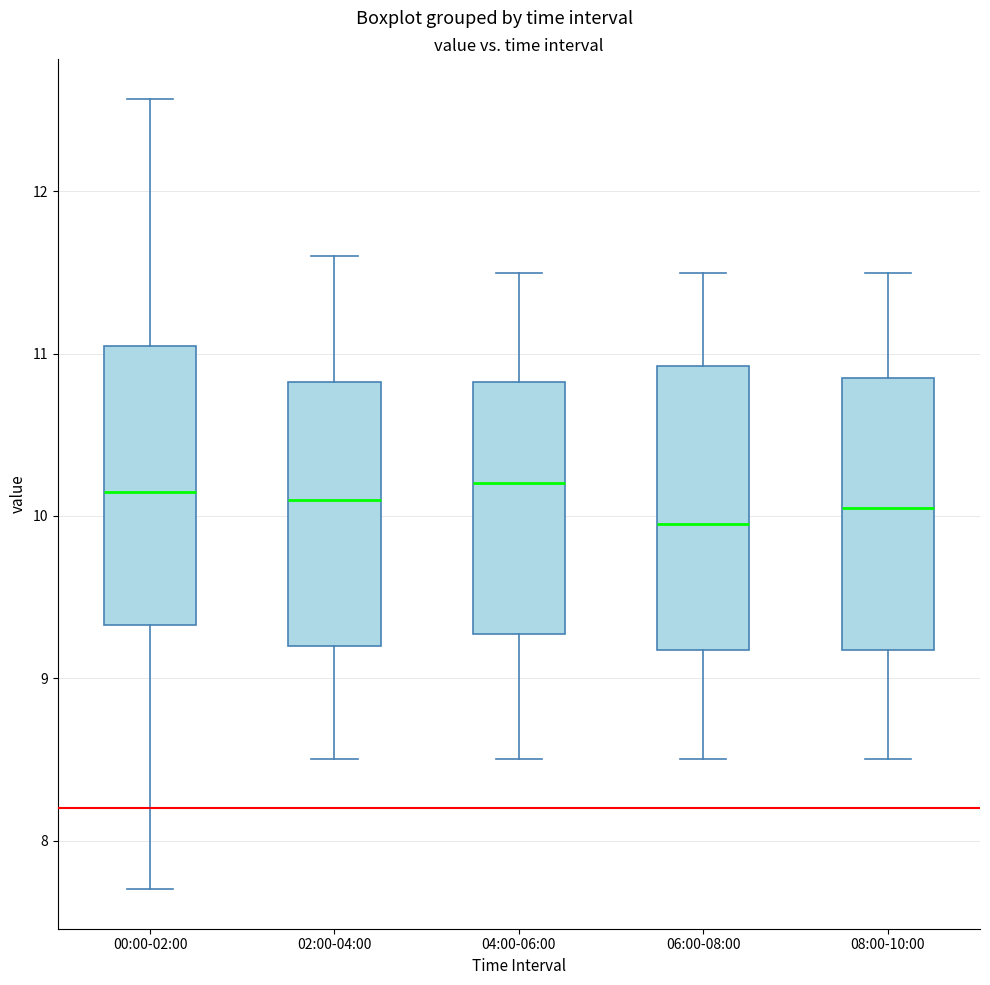

Reading left to right, transcribe this box plot: for each box, give where its median line is, the range the box spans, and where its two whiskers end, as read against the y-axis. The values are not printed on the chart, so give them approximately, as read against the axis.

00:00-02:00: median 10.2, box 9.3 to 11.1, whiskers 7.7 to 12.6
02:00-04:00: median 10.1, box 9.2 to 10.8, whiskers 8.5 to 11.6
04:00-06:00: median 10.2, box 9.3 to 10.8, whiskers 8.5 to 11.5
06:00-08:00: median 10.0, box 9.2 to 10.9, whiskers 8.5 to 11.5
08:00-10:00: median 10.1, box 9.2 to 10.9, whiskers 8.5 to 11.5